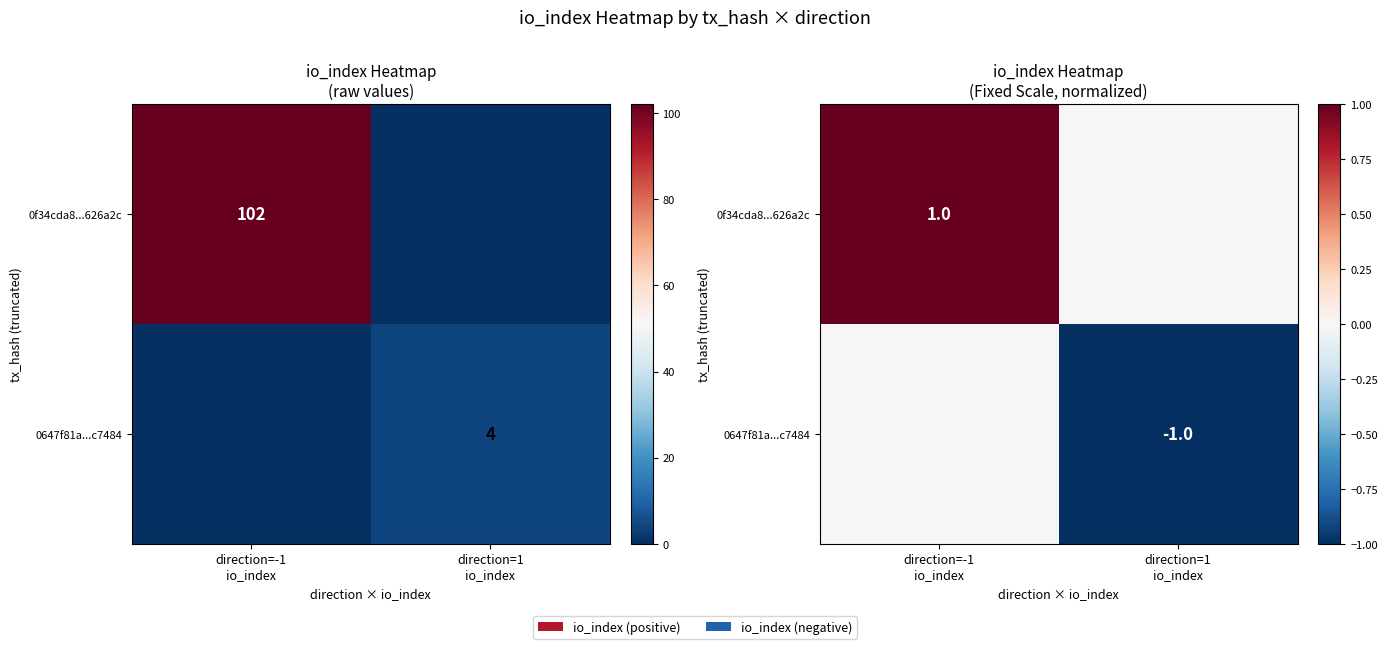

True or false: 0647f81a...c7484 has a value of -1 at direction=1 io_index.

True